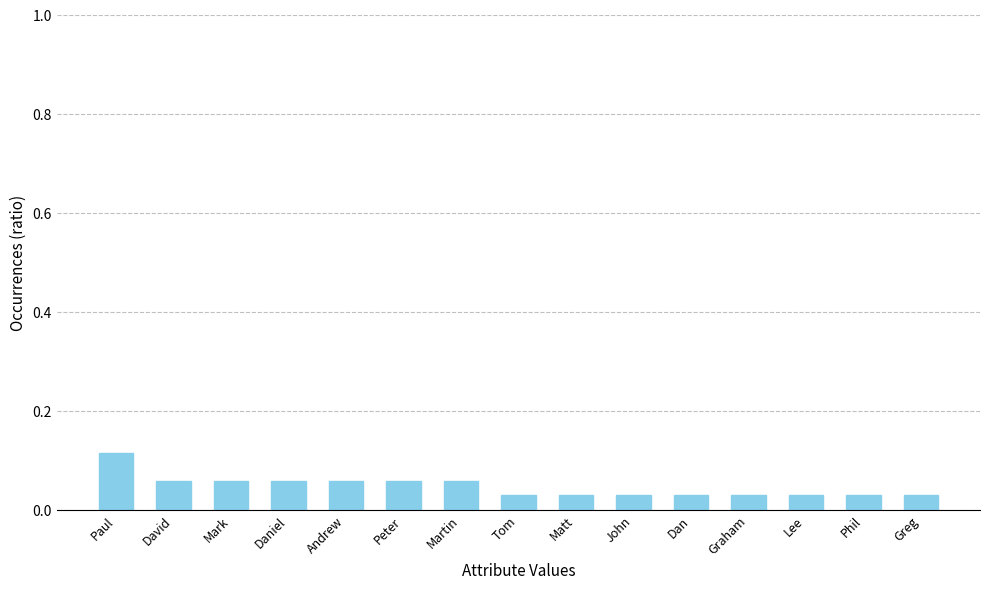

Count the values in the range 0 to 1.

15